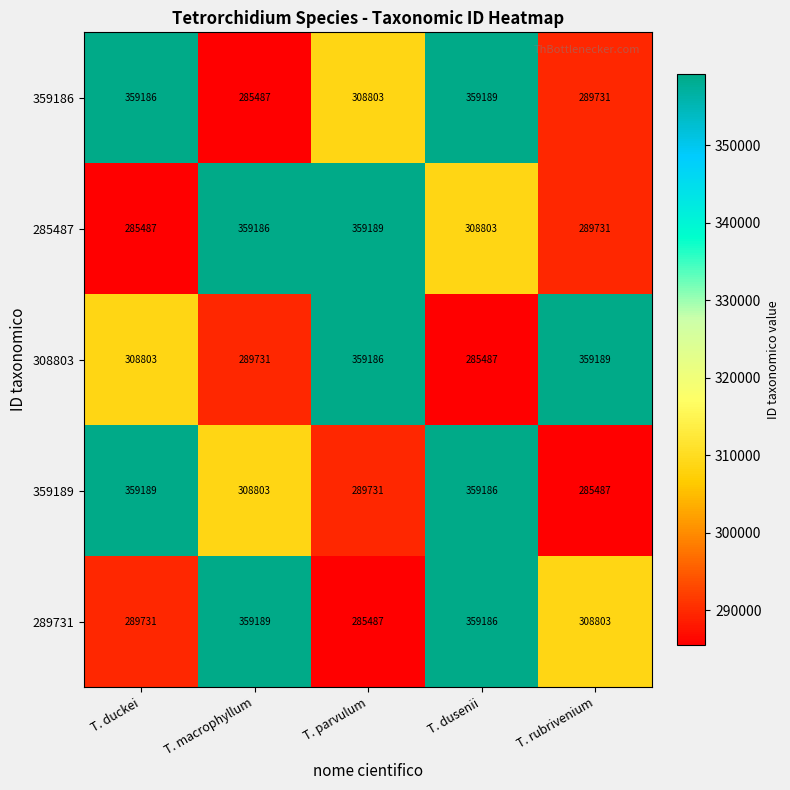

Reading left to right, what are all the values shown in this chart?

359186: T. duckei=359186	T. macrophyllum=285487	T. parvulum=308803	T. dusenii=359189	T. rubrivenium=289731
285487: T. duckei=285487	T. macrophyllum=359186	T. parvulum=359189	T. dusenii=308803	T. rubrivenium=289731
308803: T. duckei=308803	T. macrophyllum=289731	T. parvulum=359186	T. dusenii=285487	T. rubrivenium=359189
359189: T. duckei=359189	T. macrophyllum=308803	T. parvulum=289731	T. dusenii=359186	T. rubrivenium=285487
289731: T. duckei=289731	T. macrophyllum=359189	T. parvulum=285487	T. dusenii=359186	T. rubrivenium=308803